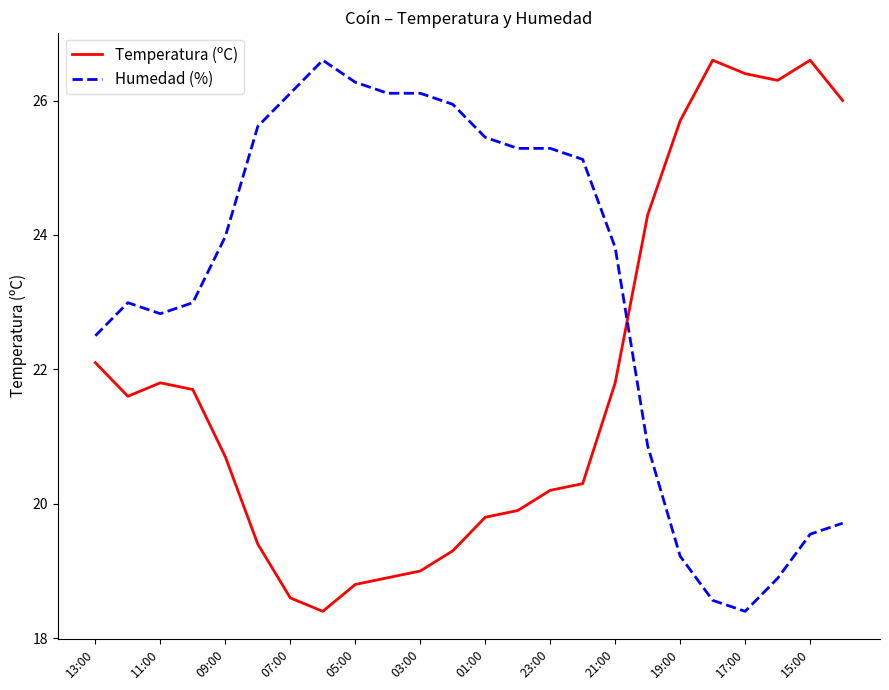

What is the maximum value shown in the chart?

26.6